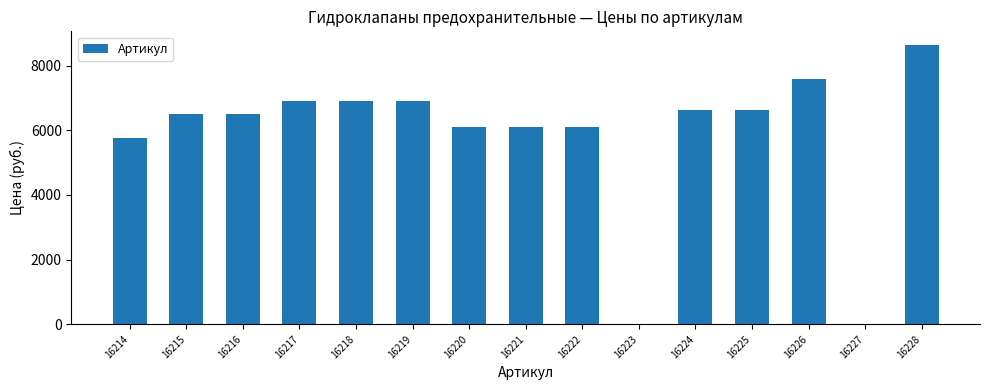

True or false: the data shows 6900 at 16218.

True